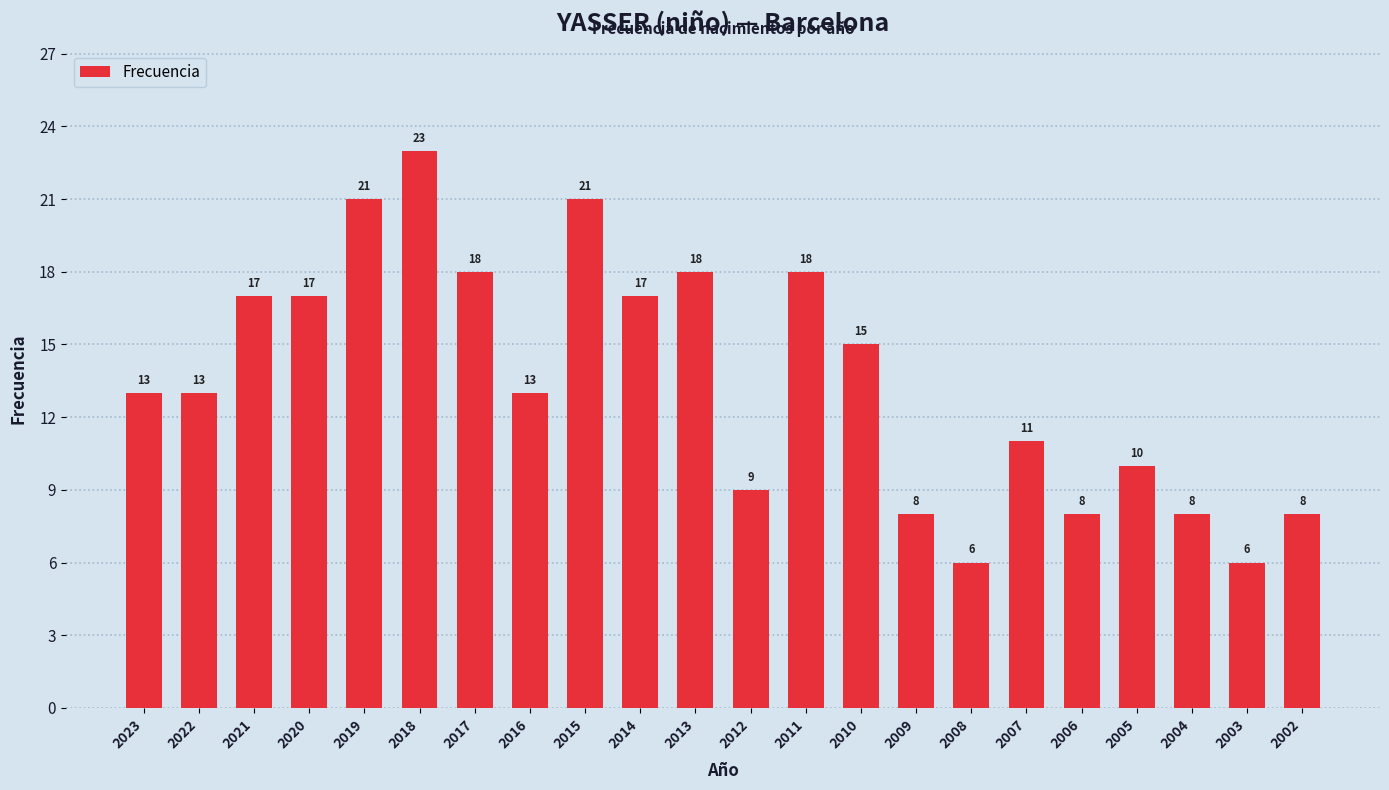

Is it true that the value at 2002 is 8?

True